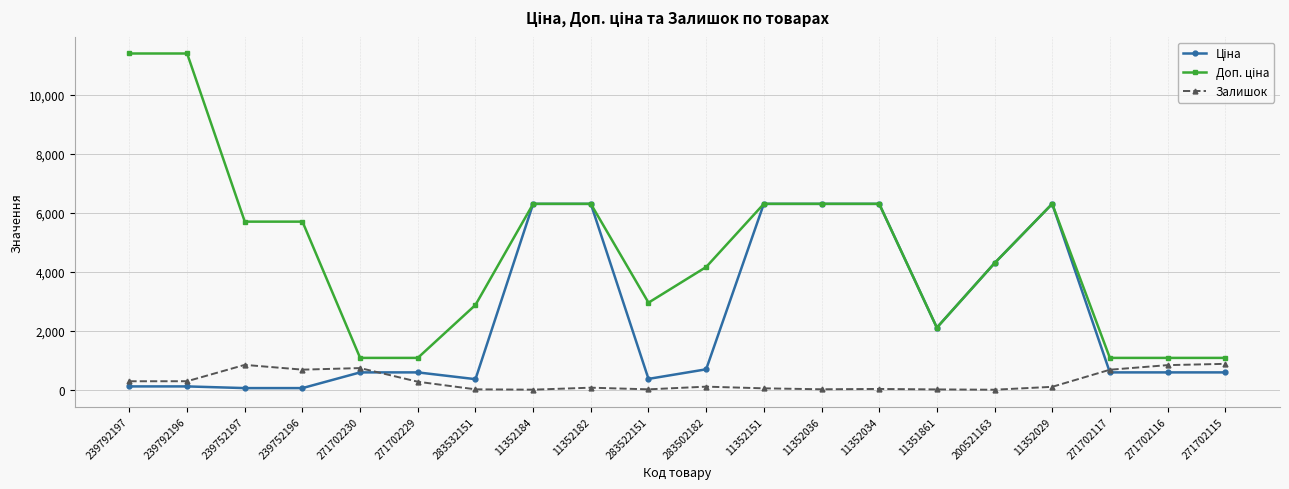

How many categories are shown in the chart?

20